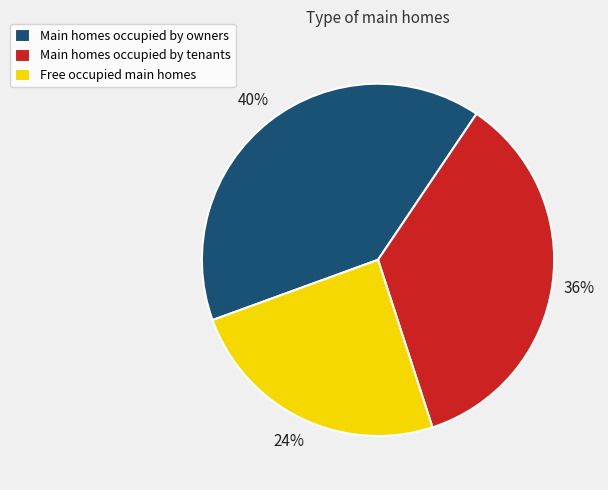

Is it true that Main homes occupied by owners is 40% of the pie?

True